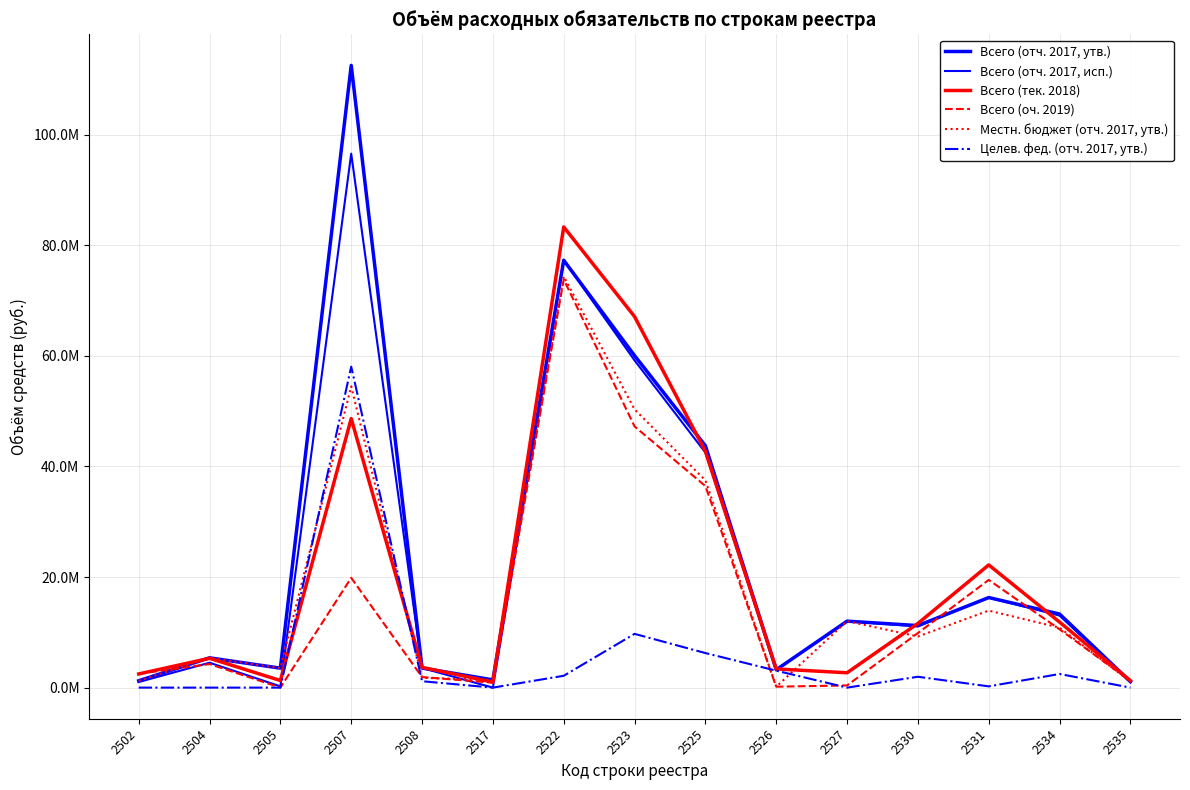

Does the chart have visible grid lines?

Yes